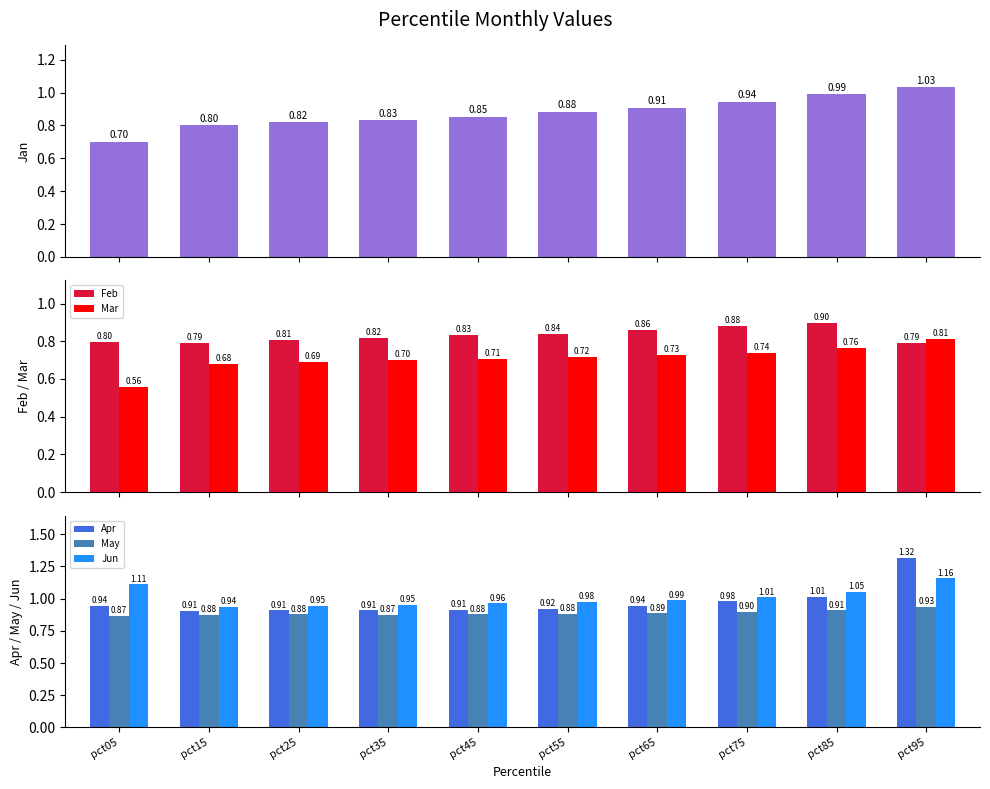

What is the maximum value shown in the chart?

1.3